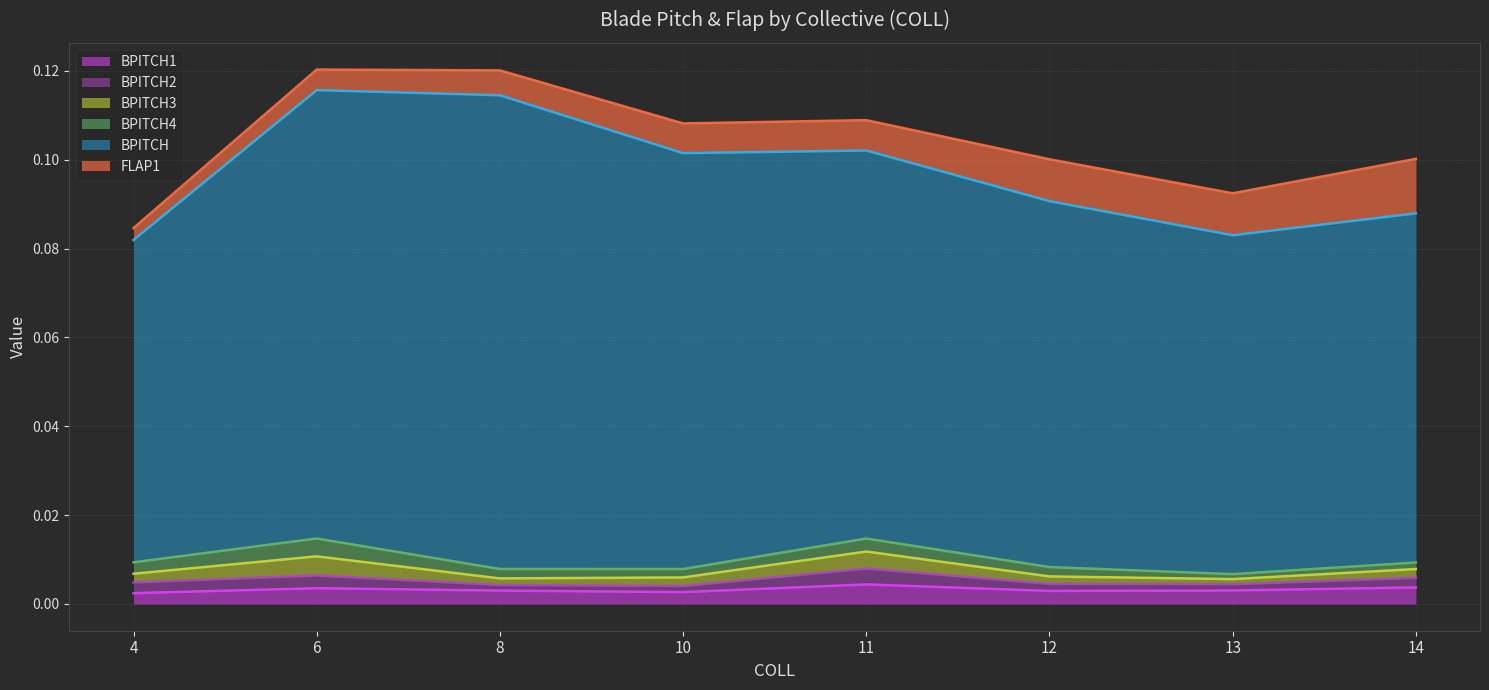

True or false: BPITCH and FLAP1 intersect in this chart.

False